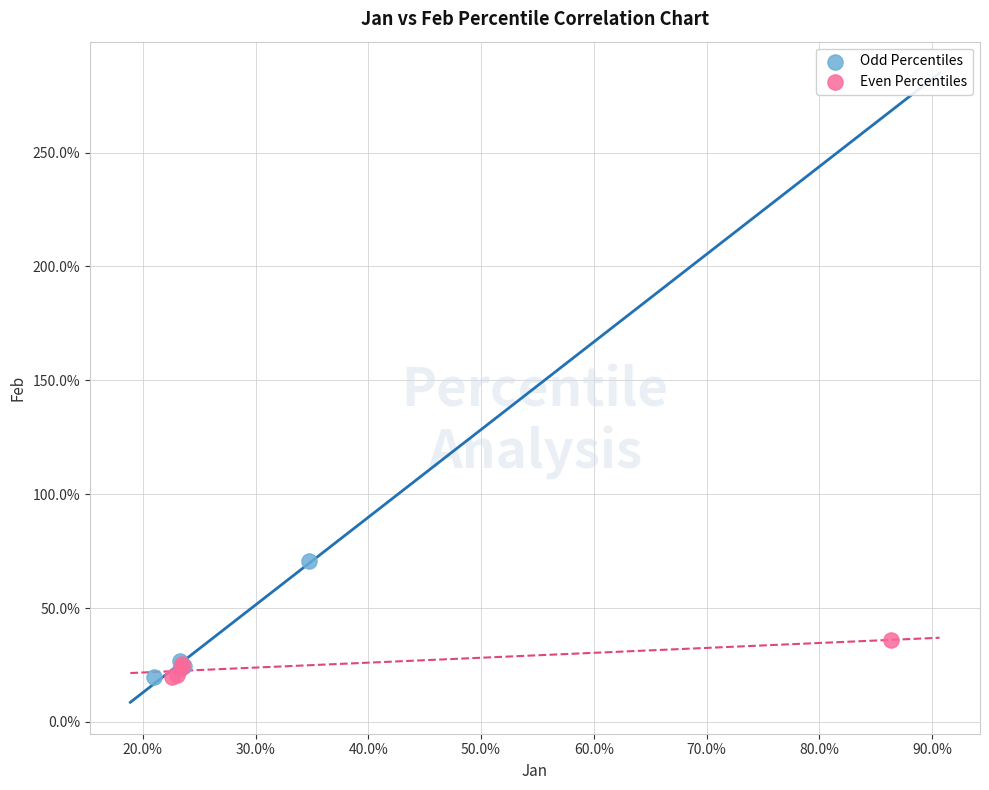

Which series contains the highest Y value?

Odd Percentiles